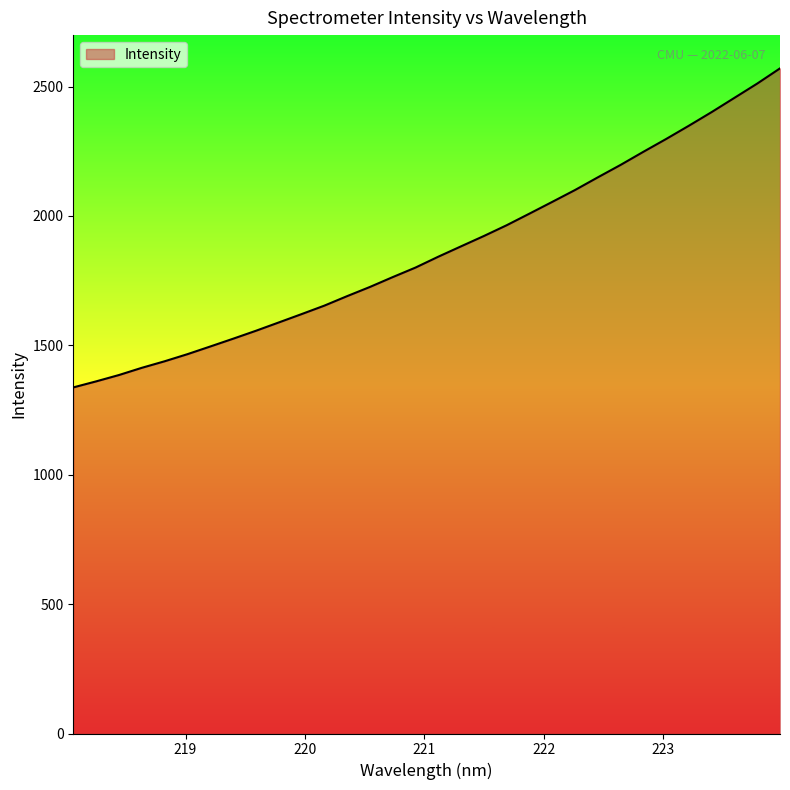

What is the difference between the maximum and minimum values?

1232.8